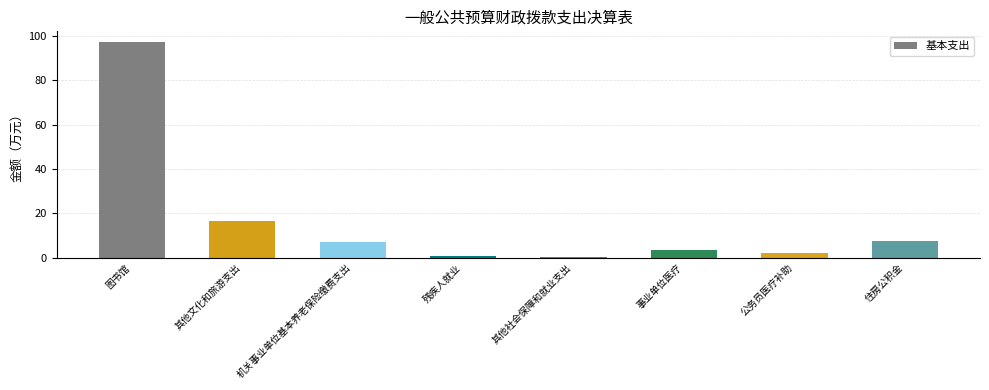

Is it true that the value at 住房公积金 is 11.0?

False